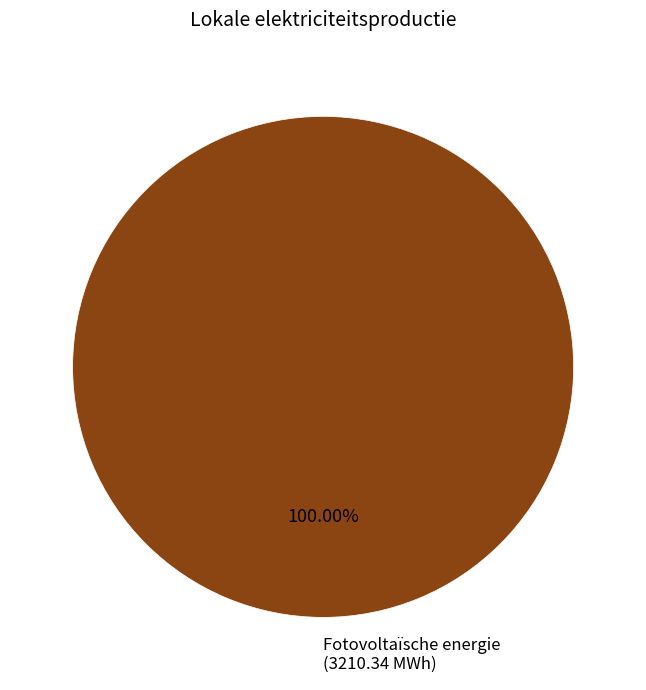

What is the majority slice?

Fotovoltaïsche energie (3210.34 MWh)